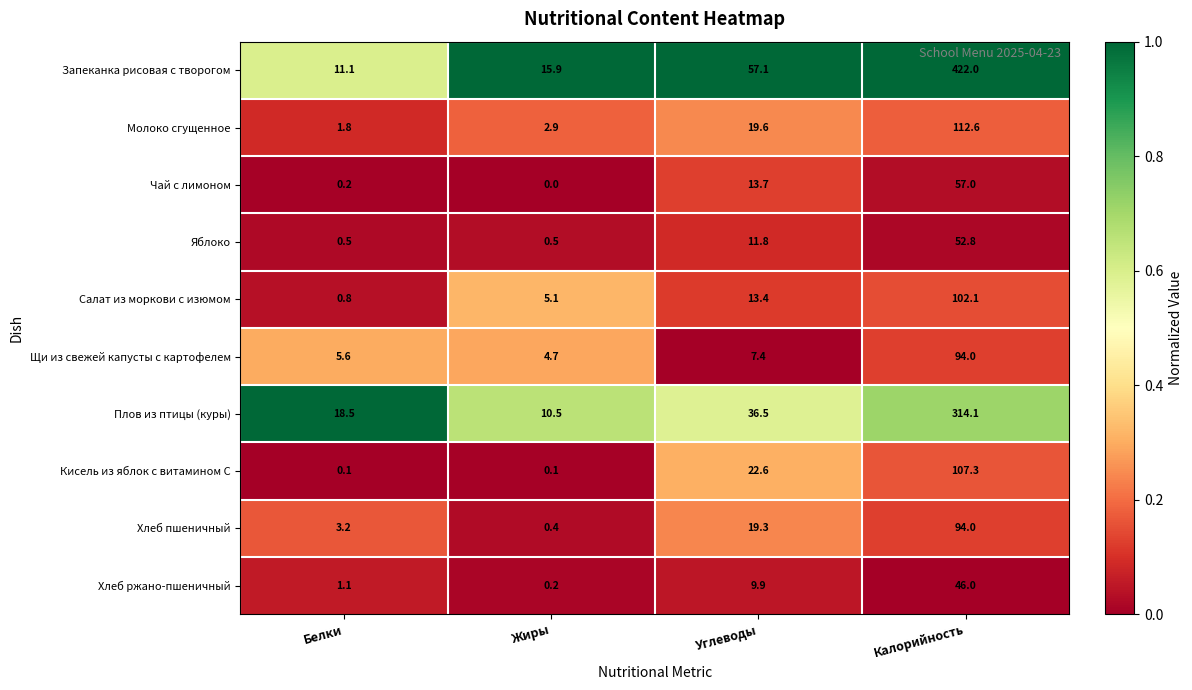

Where does the Хлеб ржано-пшеничный series first go above 9?

Углеводы